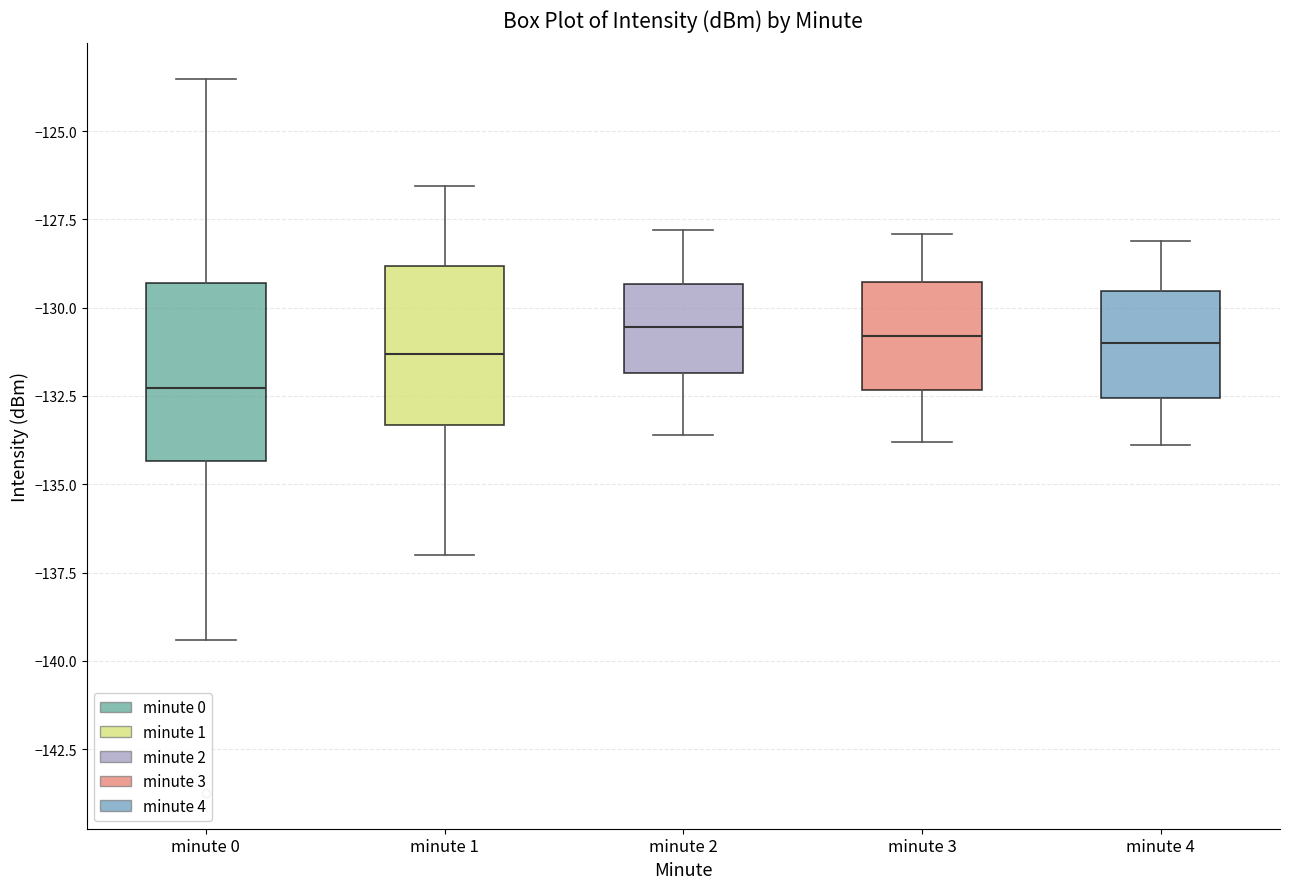

Reading left to right, transcribe this box plot: for each box, give where its median line is, the range the box spans, and where its two whiskers end, as read against the y-axis. The values are not printed on the chart, so give them approximately, as read against the axis.

minute 0: median -132.5, box -134.5 to -129.5, whiskers -139.5 to -123.5
minute 1: median -131.5, box -133.5 to -129.0, whiskers -137.0 to -126.5
minute 2: median -130.5, box -132.0 to -129.5, whiskers -133.5 to -128.0
minute 3: median -131.0, box -132.5 to -129.5, whiskers -134.0 to -128.0
minute 4: median -131.0, box -132.5 to -129.5, whiskers -134.0 to -128.0